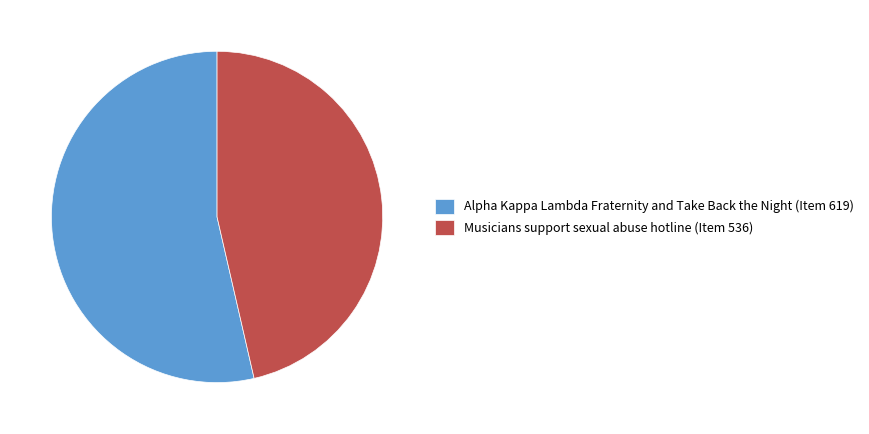

Which category has the smallest portion of the pie?

Musicians support sexual abuse hotline (Item 536)